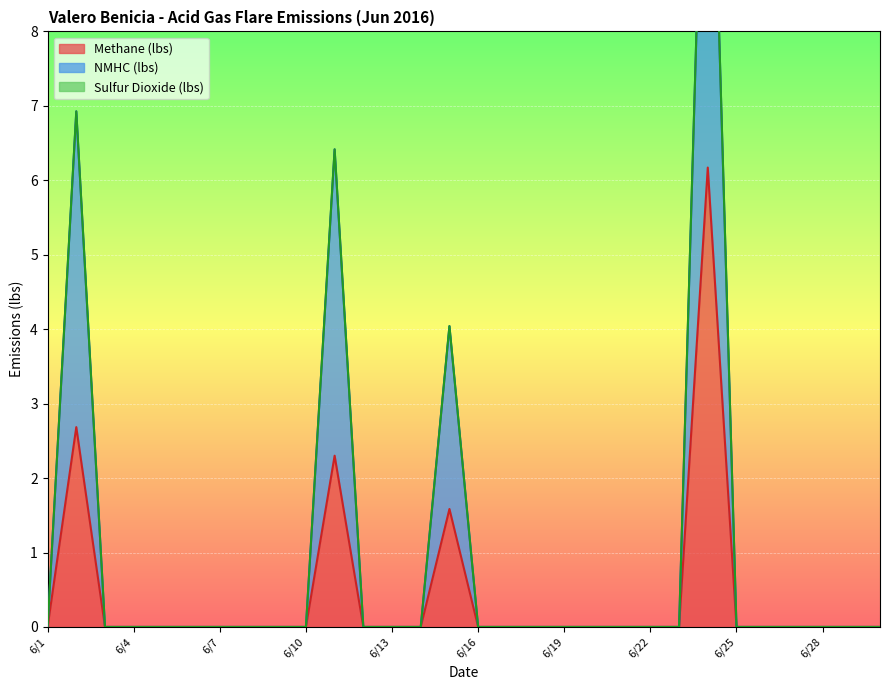

What is the highest value of the Methane (lbs) series?

6.2